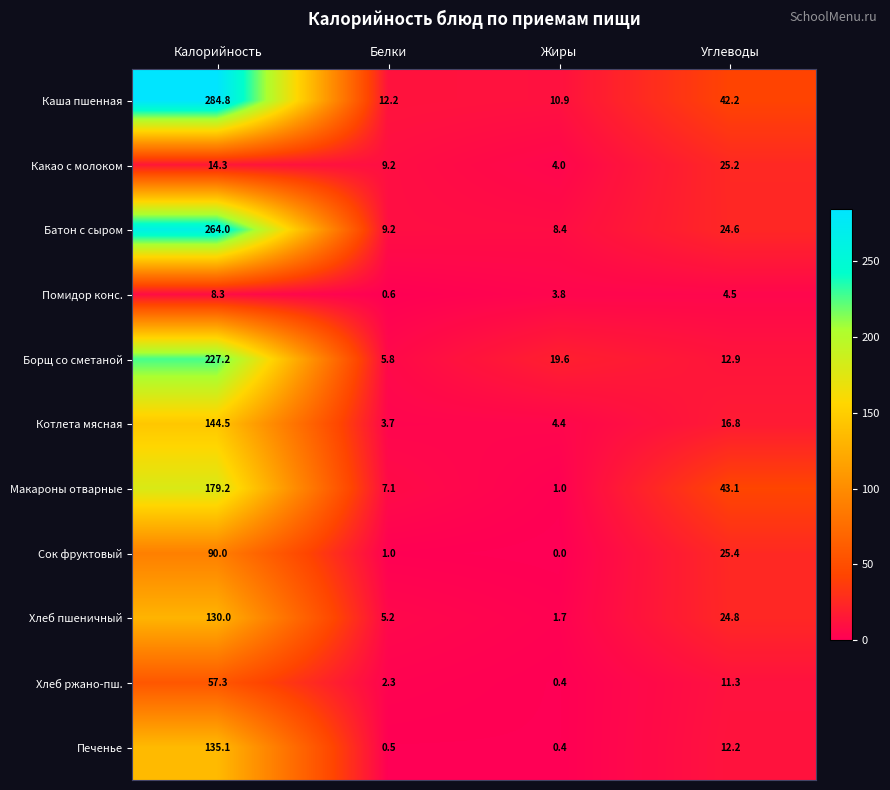

What is the difference between the maximum and minimum values in the Макароны отварные series?

178.2